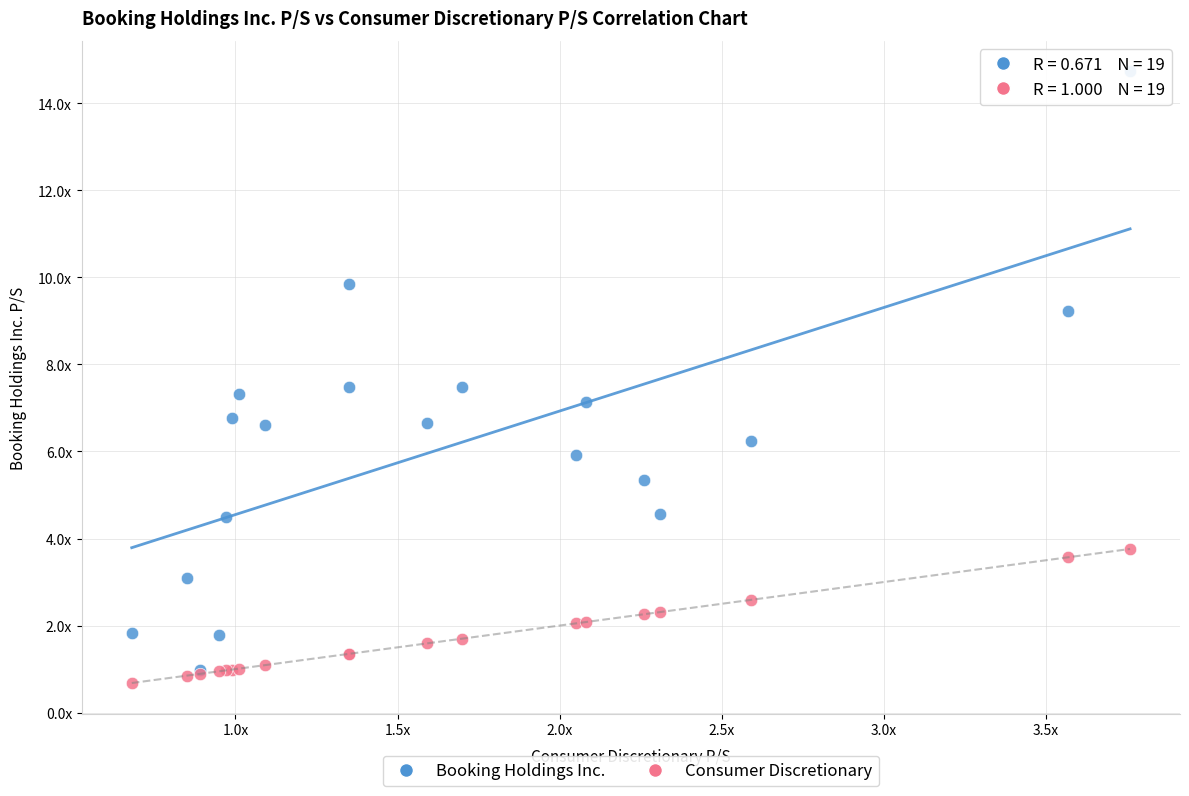

Which series has the largest Y range (max minus min)?

Booking Holdings Inc.